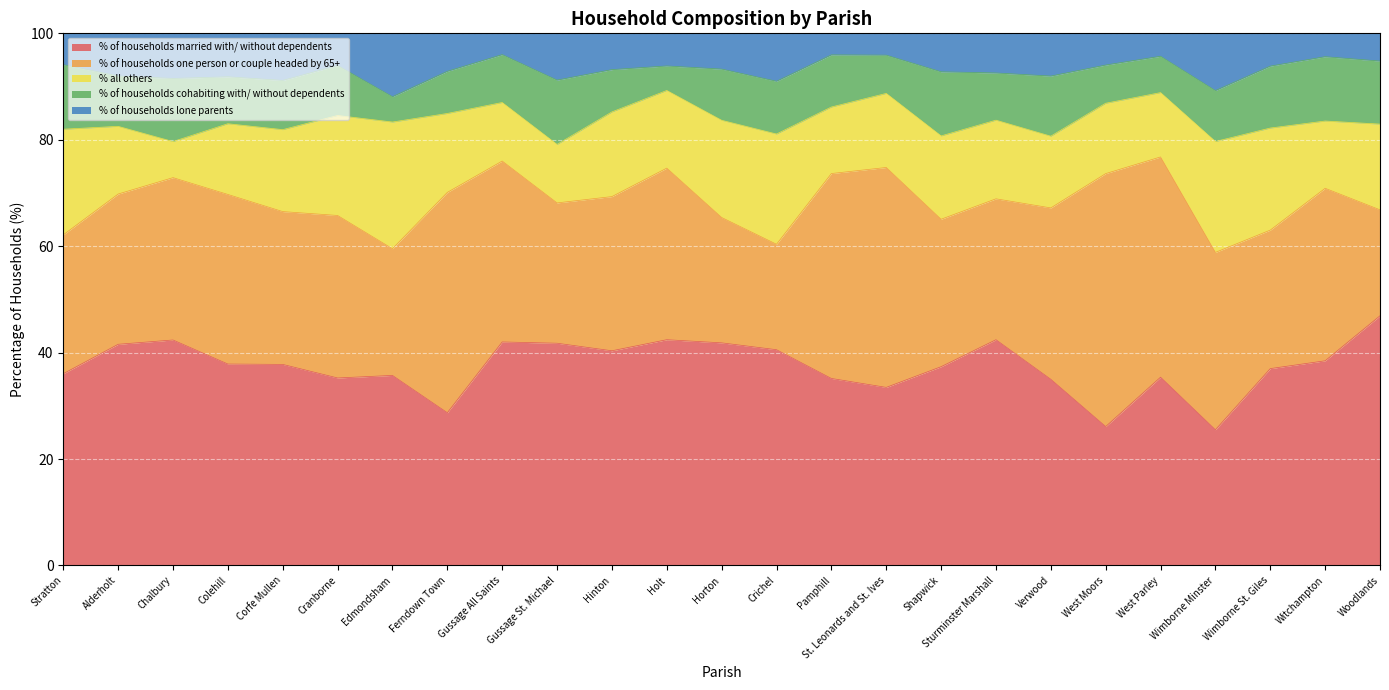

At which category does % of households one person or couple headed by 65+ reach its first local peak?

Colehill